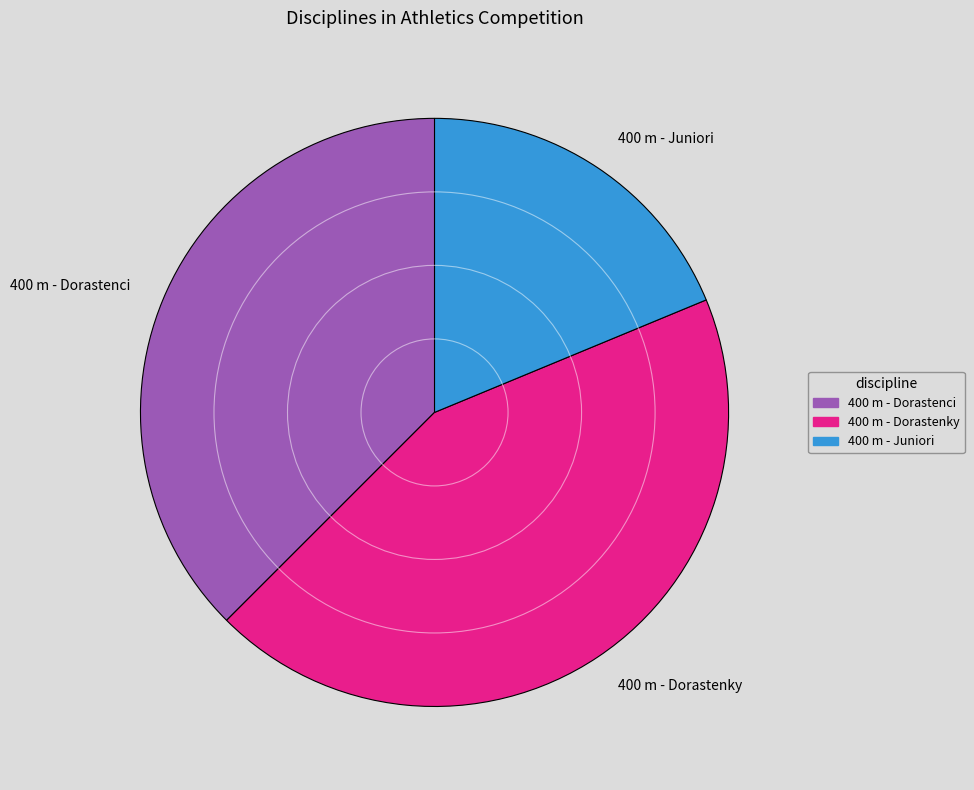

How many slices are in this pie chart?

3